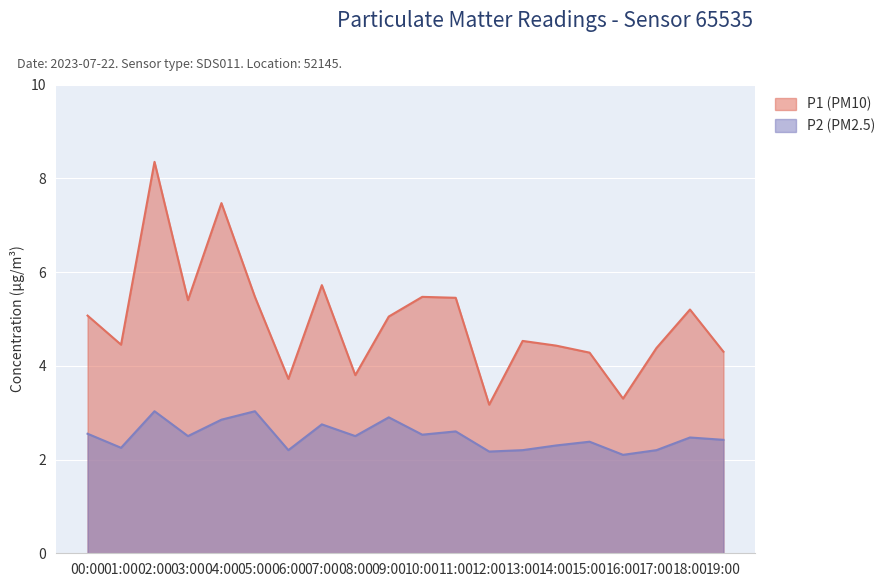

Where is P1 nearest to the value 5?

09:00